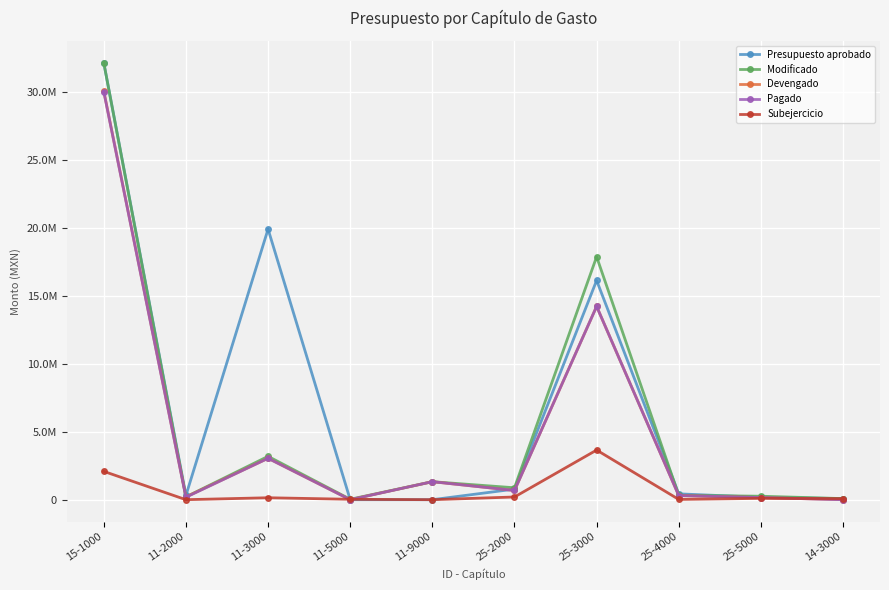

What are all the series names shown in the legend?

Presupuesto aprobado, Modificado, Devengado, Pagado, Subejercicio